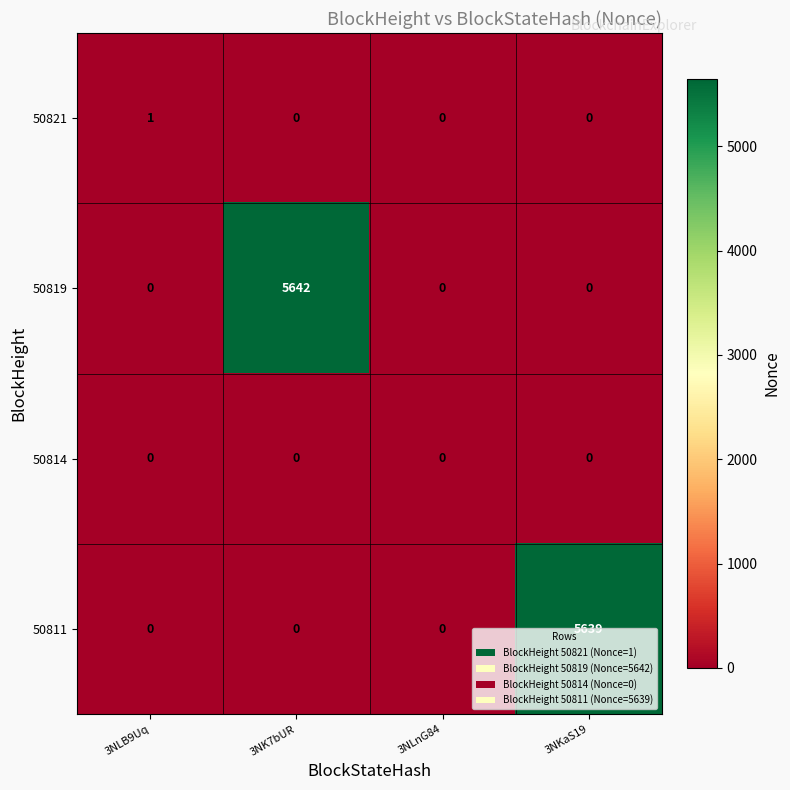

Count the 50819 values in the range 0 to 5642.

4